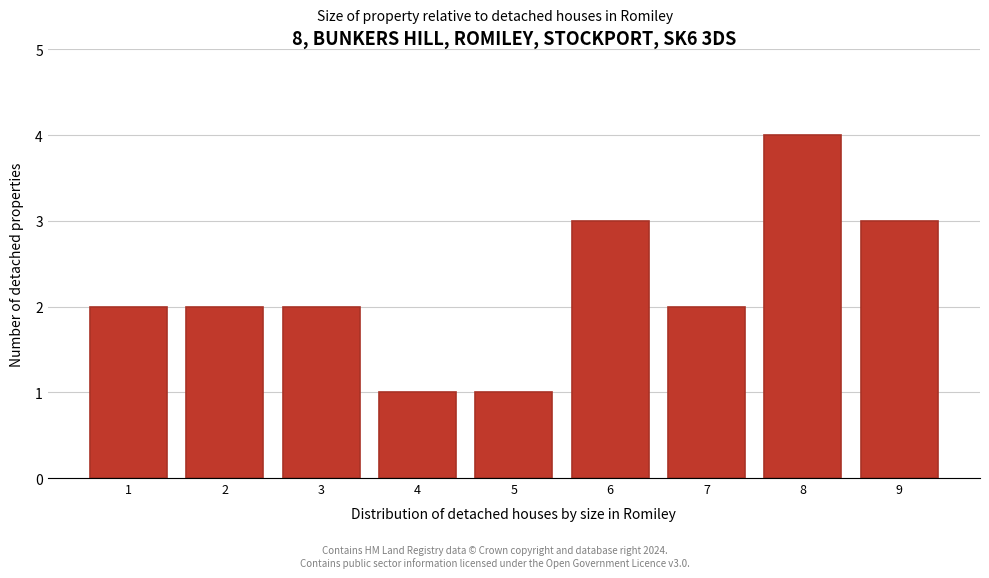

Reading left to right, what are all the values shown in this chart?

1=2	2=2	3=2	4=1	5=1	6=3	7=2	8=4	9=3